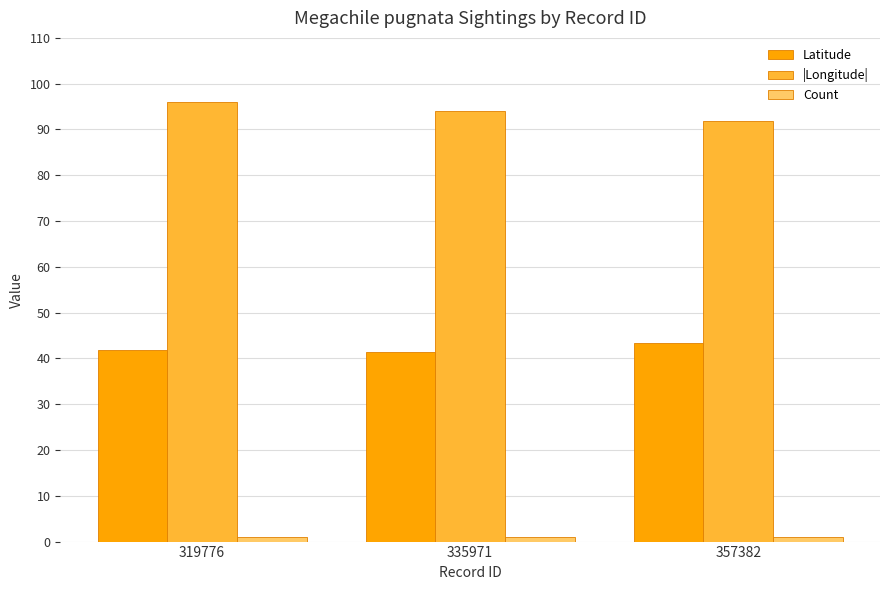

How many |Longitude| values are between 91 and 95?

2